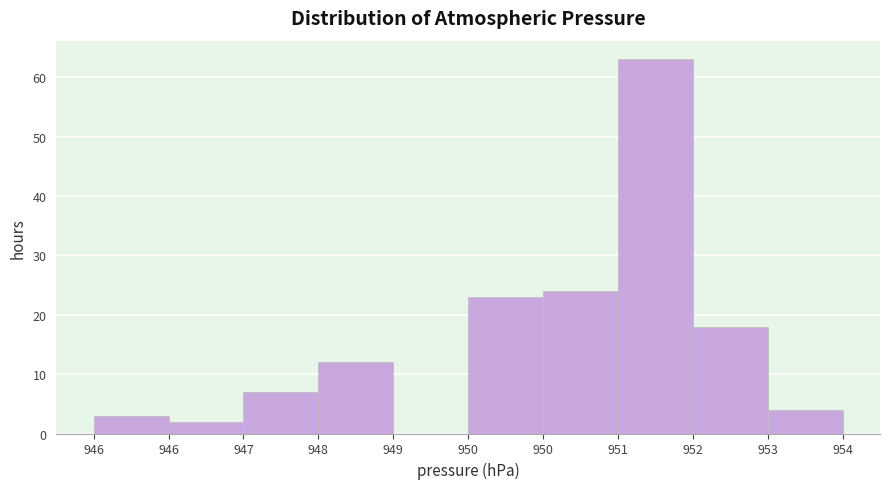

Are the bars horizontal?

No